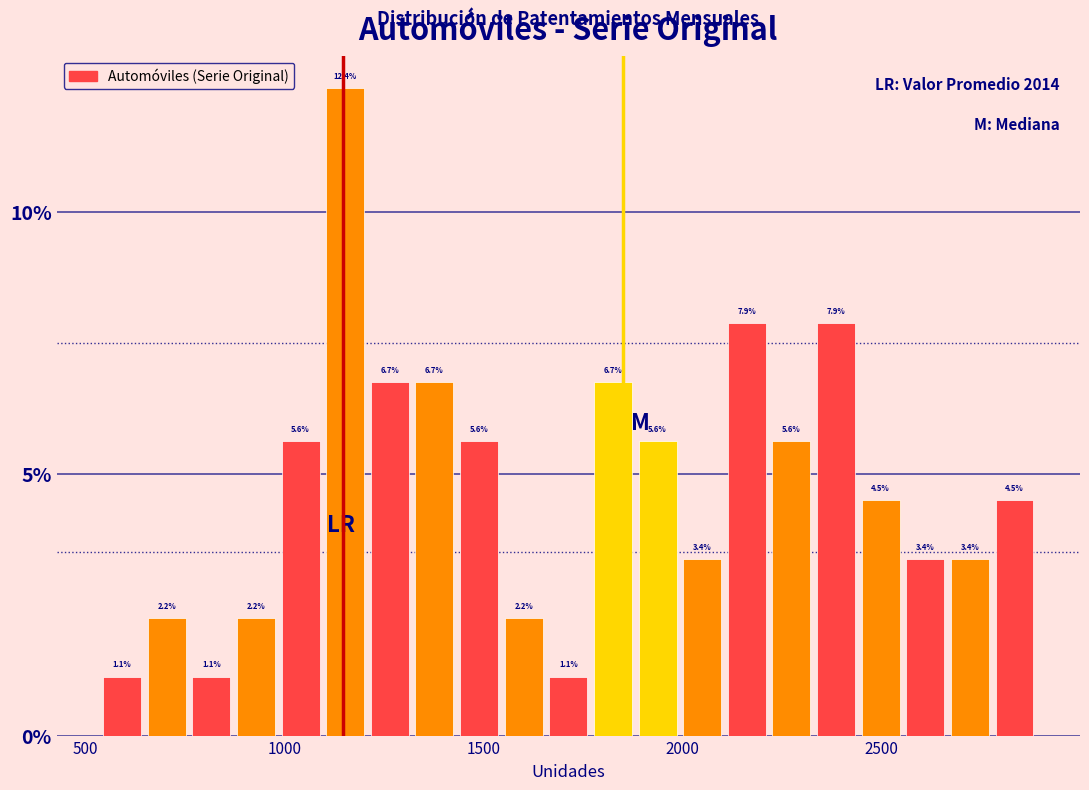

Around what value on the x-axis is the tallest bar? Give the approximate position of its centre, as read against the axis.

1150